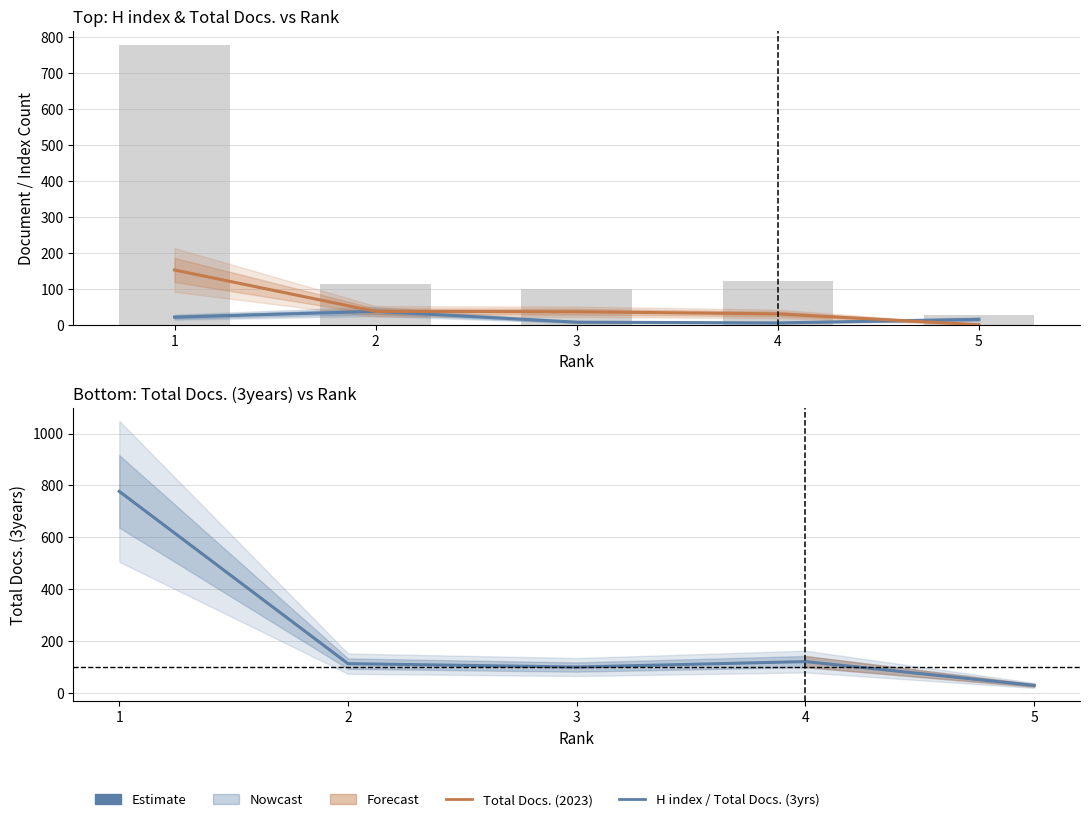

What is the difference between the maximum and minimum values in the Total Docs. (3years) series?

749